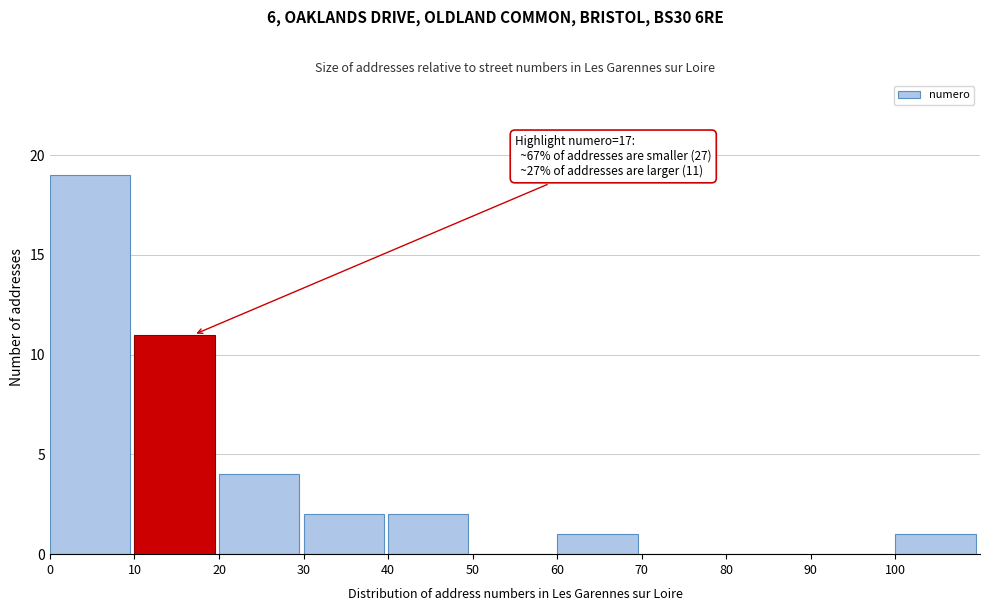

Which range on the x-axis has the tallest bar?

0 to 10